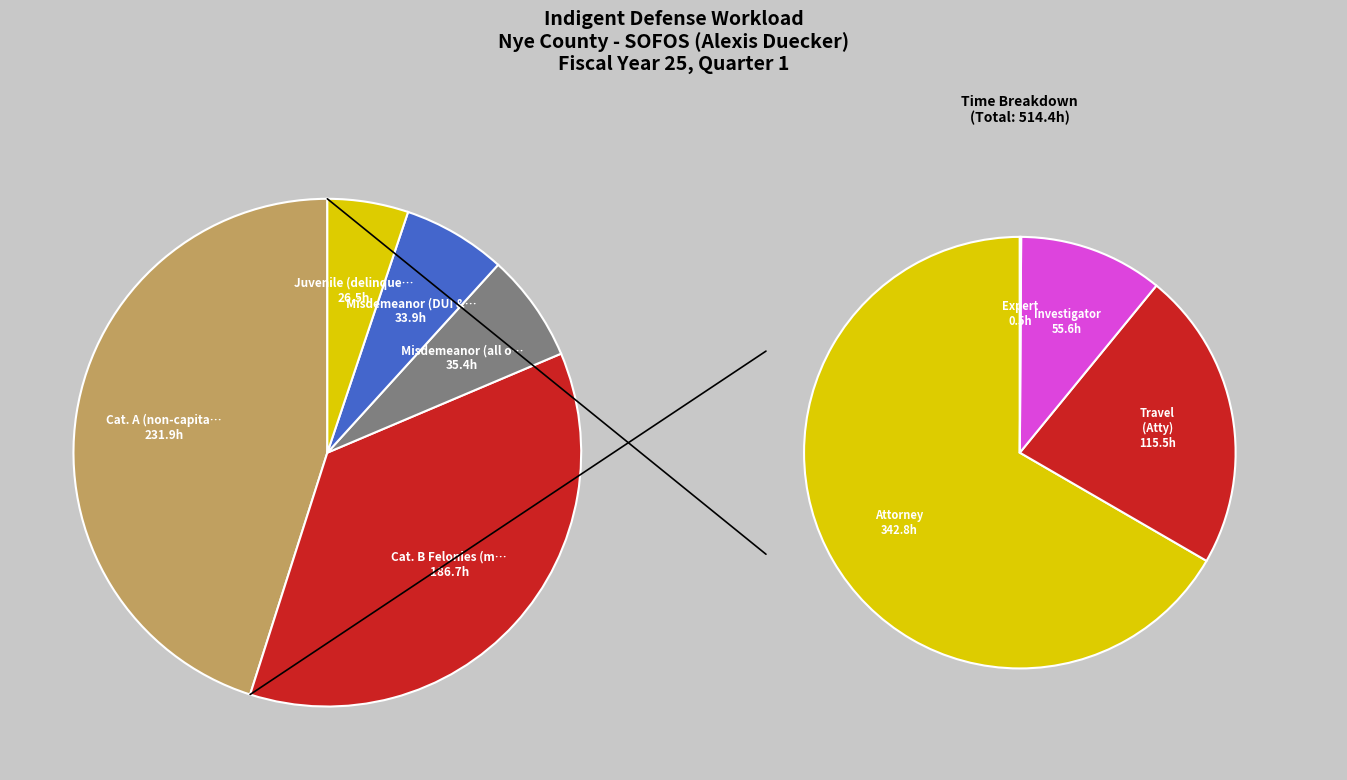

Does Misdemeanor (all other & appeals) account for over 50% of the chart?

No